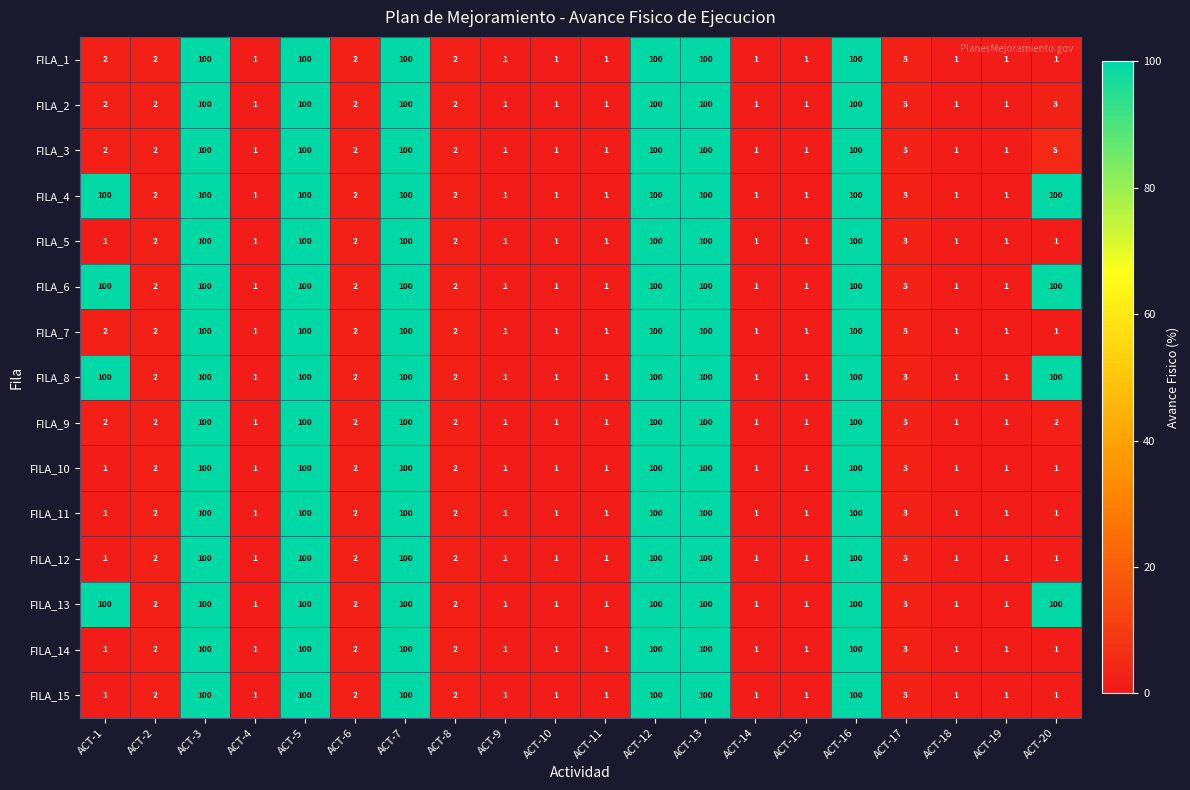

What value does the FILA_15 series have at ACT-5, to the nearest 5?

100